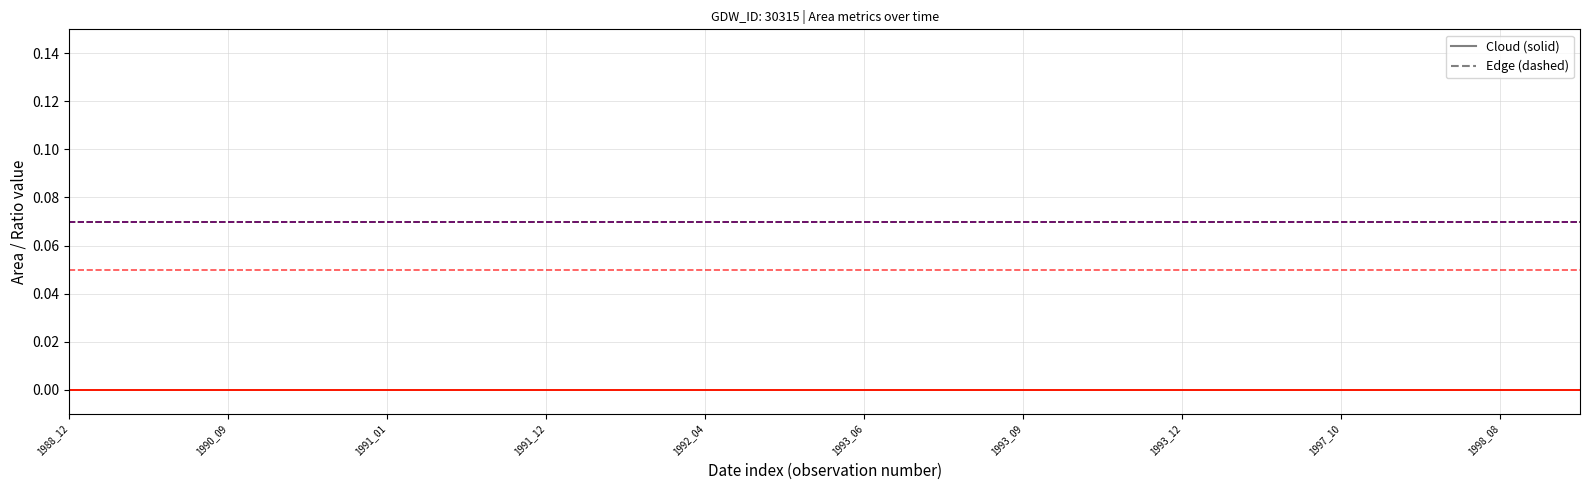

Does the chart display data point markers on the line(s)?

No